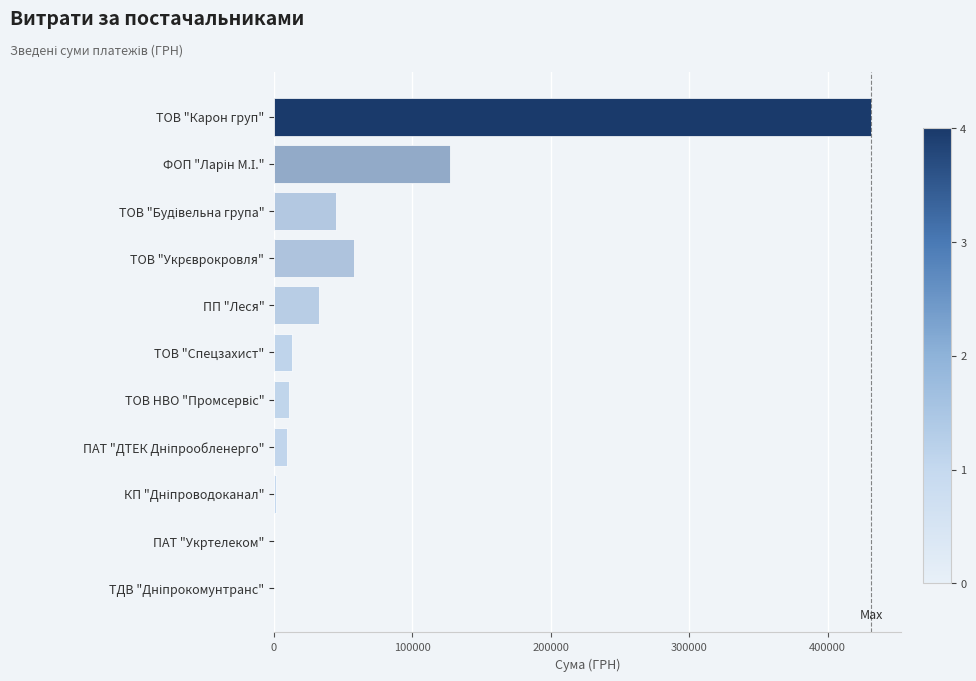

What is the average value?

66260.6